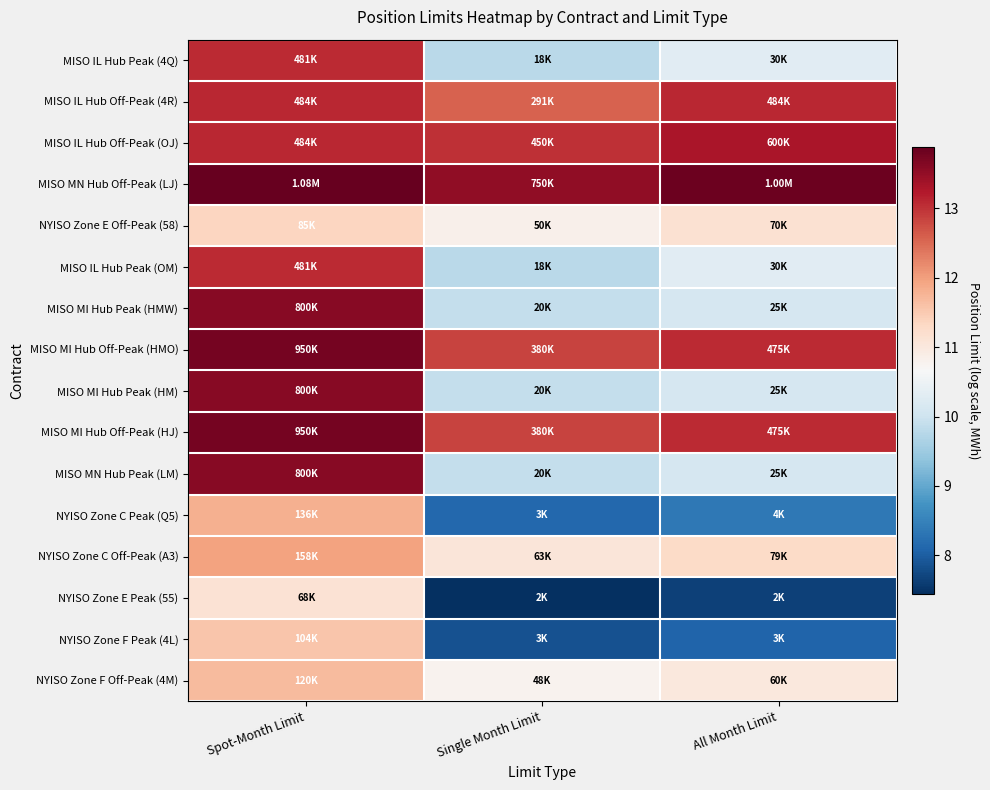

What is the maximum value shown in the chart?

13.9